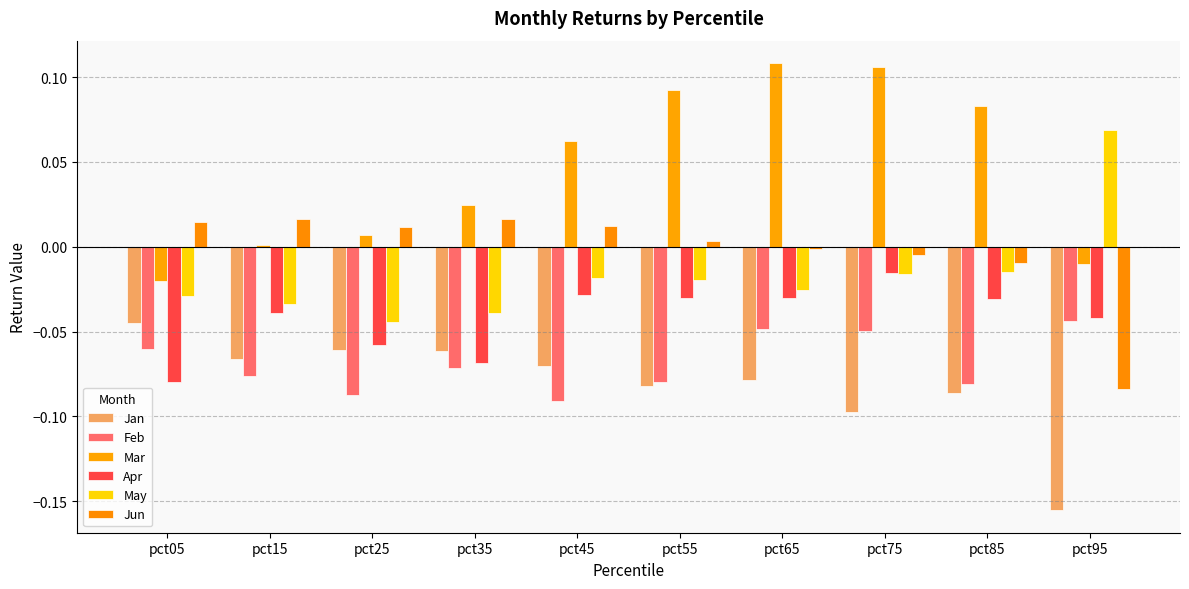

How many distinct data groups are displayed?

6